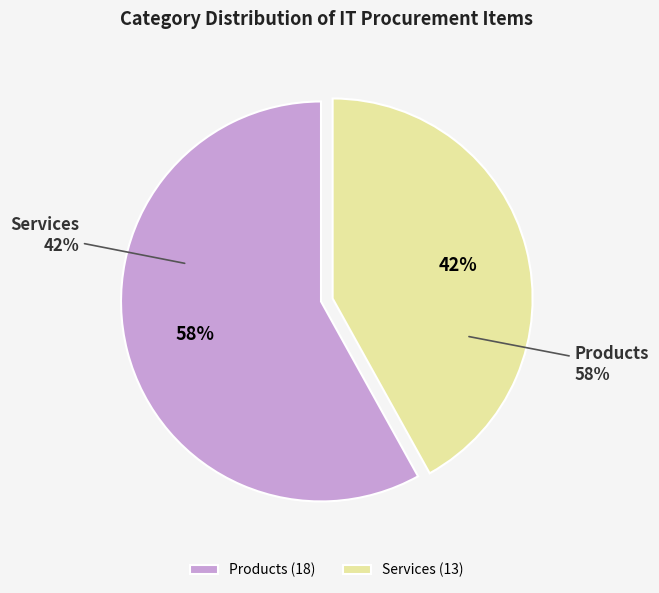

Which slice represents more than half of the pie?

Products